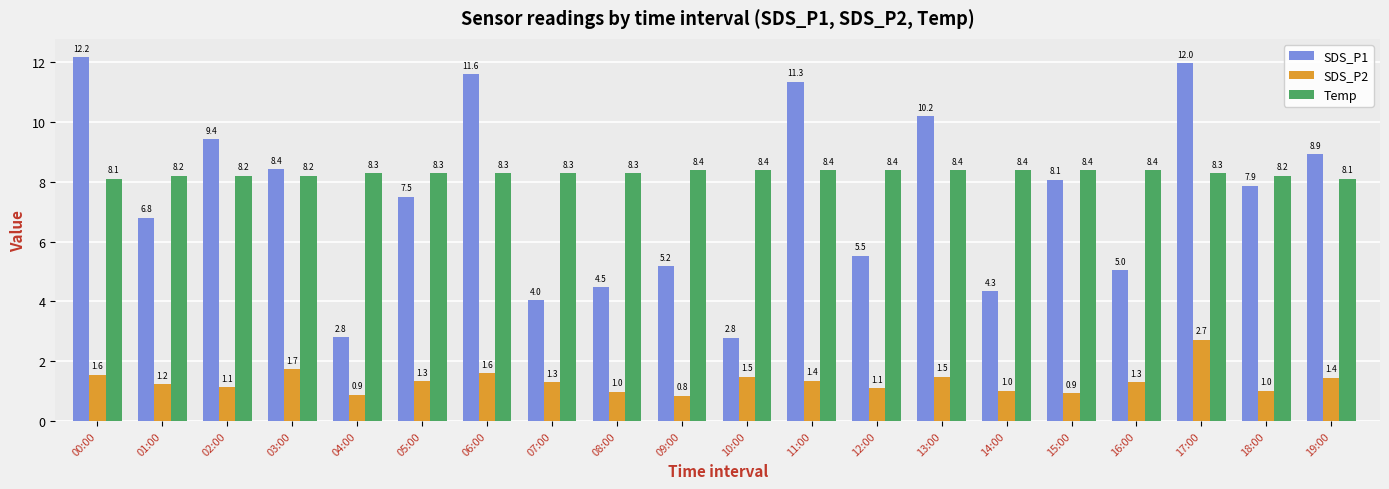

What is the difference between the maximum and second lowest values in the SDS_P1 series?

9.4